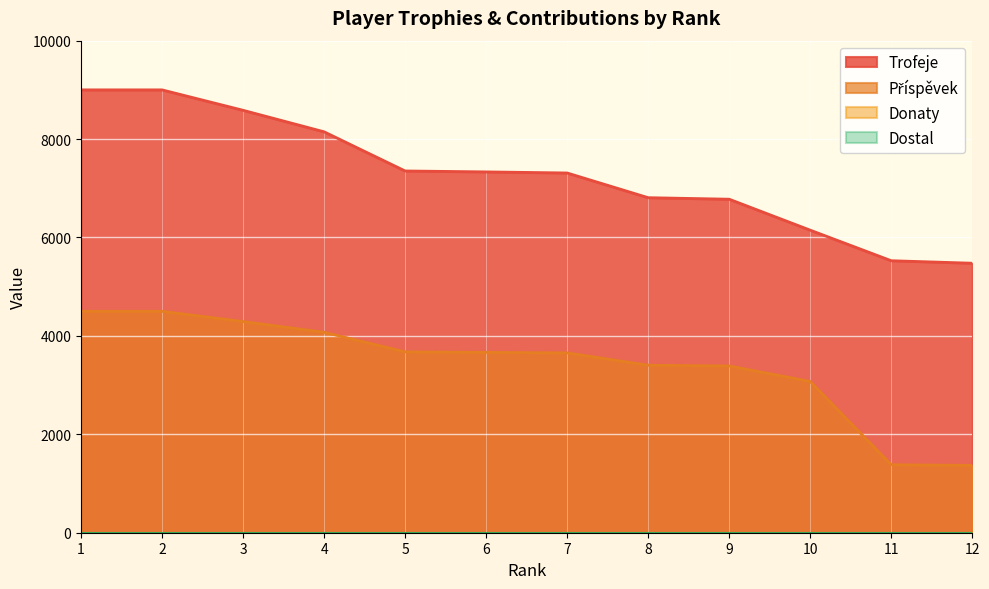

List the labels in order of Příspěvek value, largest first.

1, 2, 3, 4, 5, 6, 7, 8, 9, 10, 11, 12